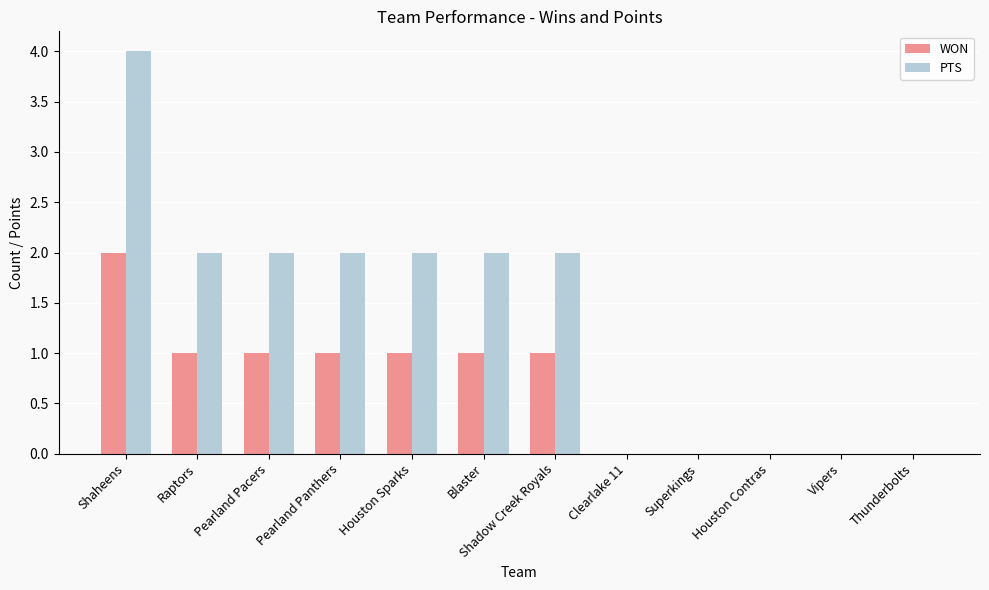

At which category is the sum across all series the highest?

Shaheens